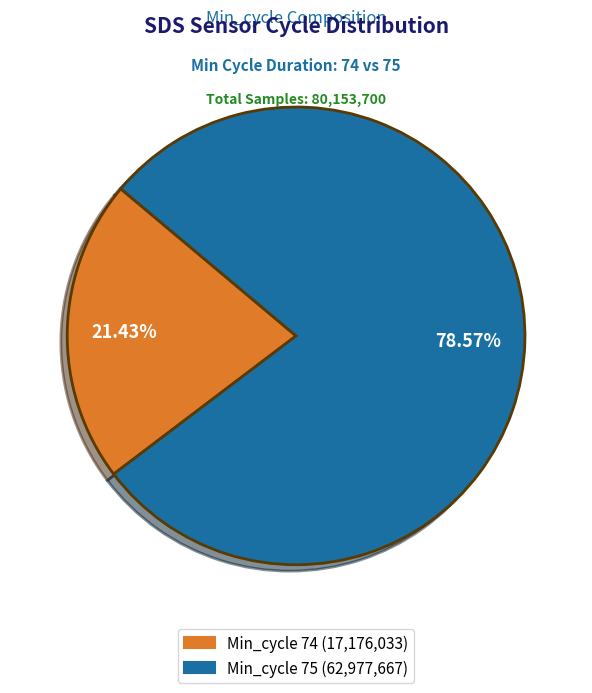

To the nearest percent, what percentage of the pie is Min_cycle 74?

21%